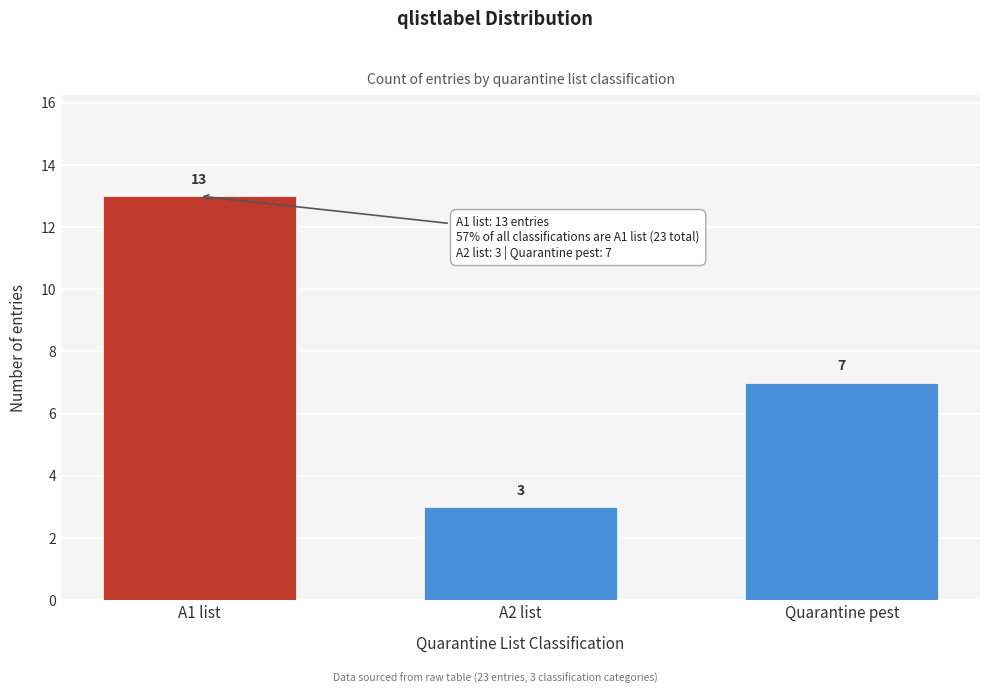

Reading right to left, extract all data points from this chart.

7	3	13